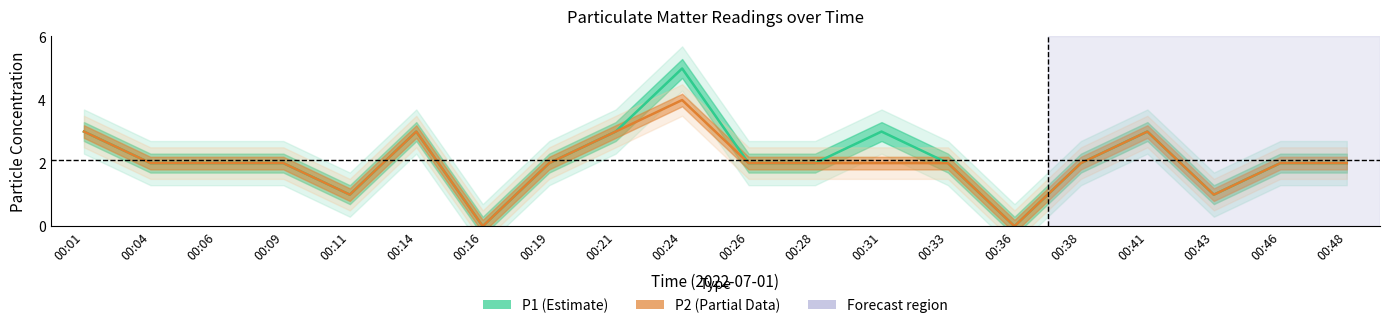

What is the sum of all P2 (Partial) values?

40